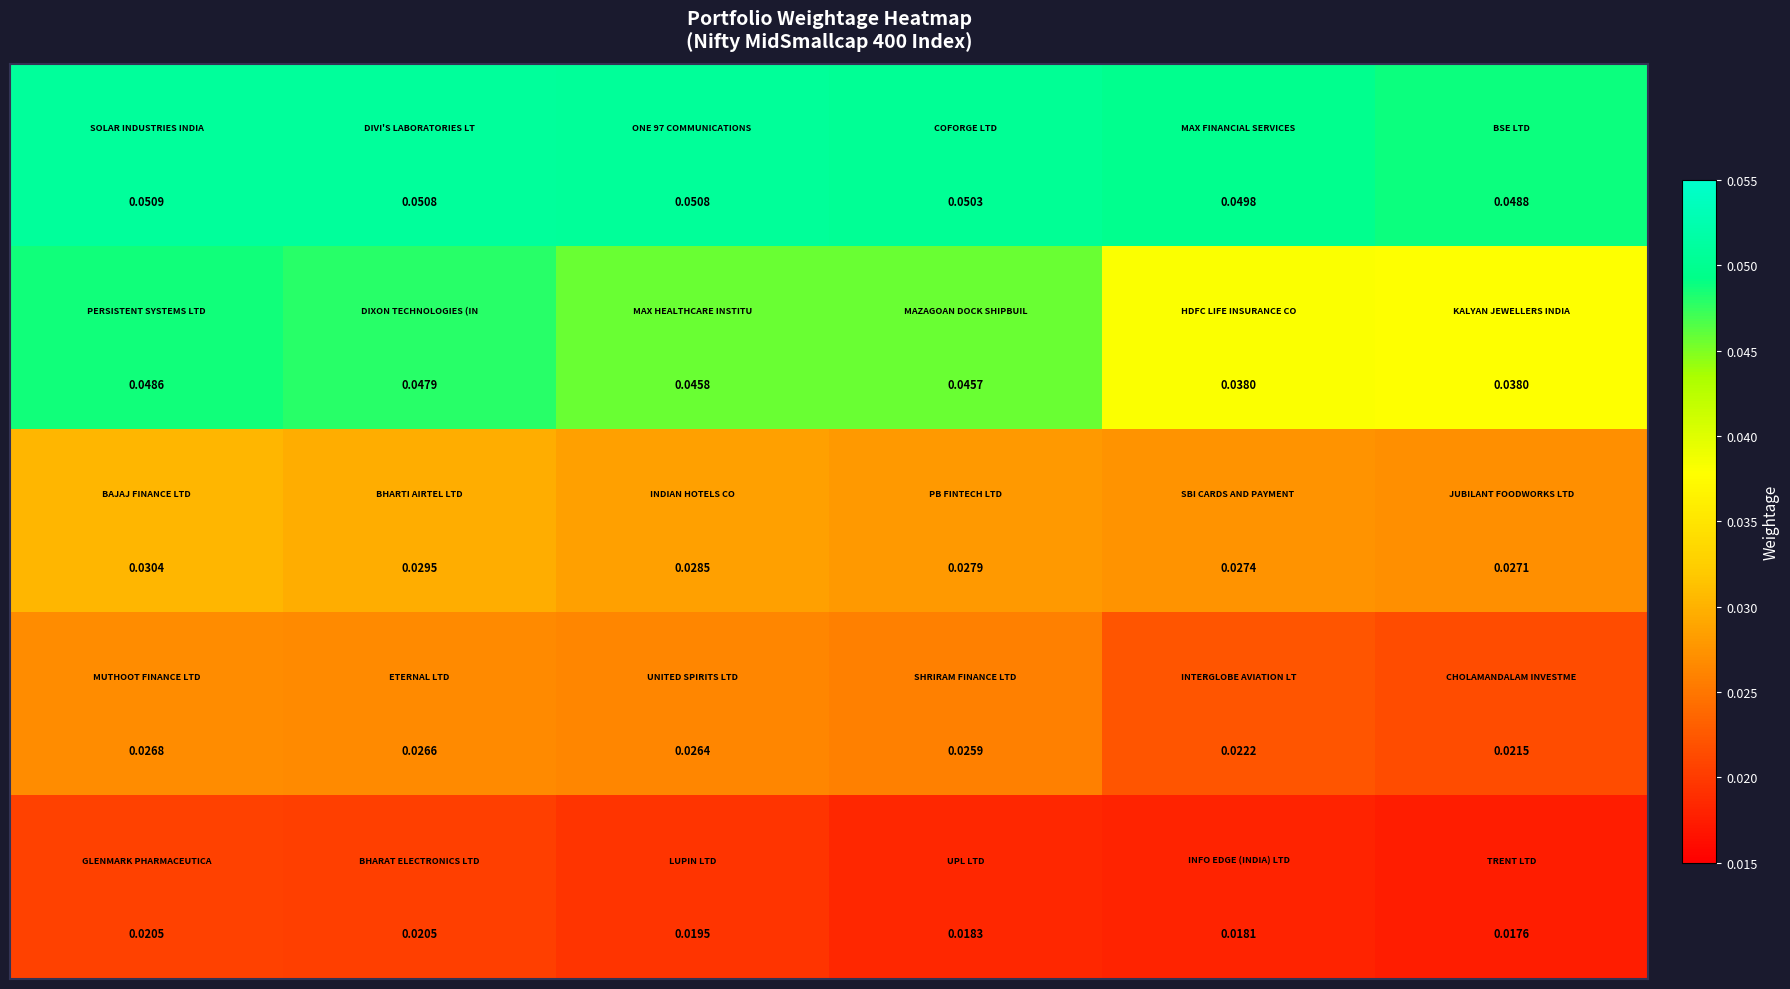

How many categories are shown in the chart?

6